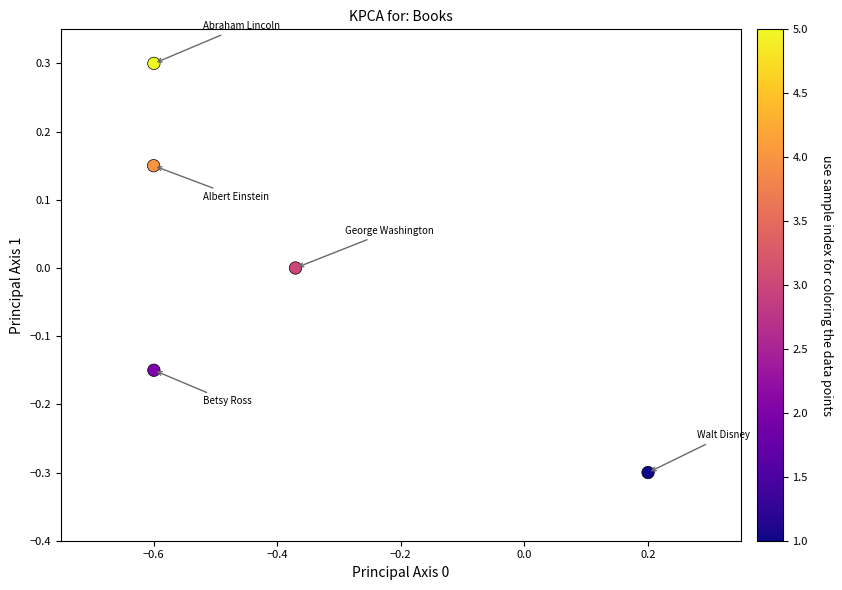

What is the range of X values (max minus min)?

0.8